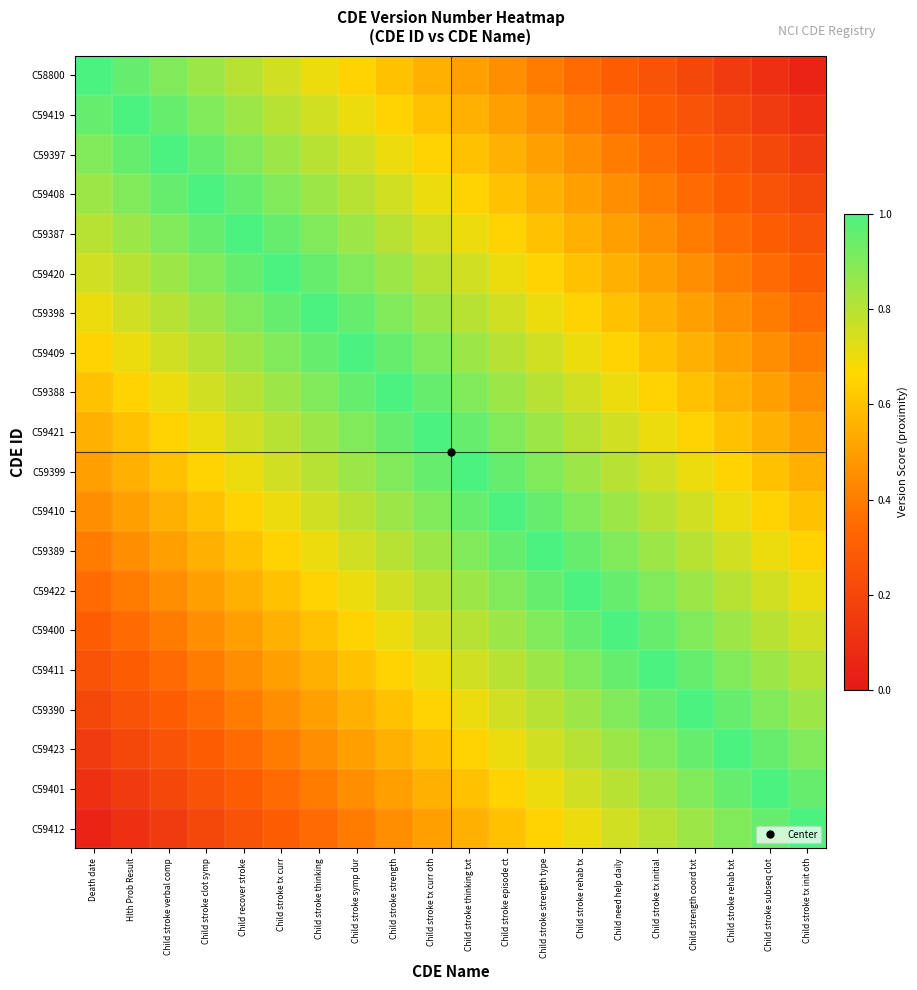

Between Child recover stroke and Child stroke tx init oth, which is larger?

Child recover stroke